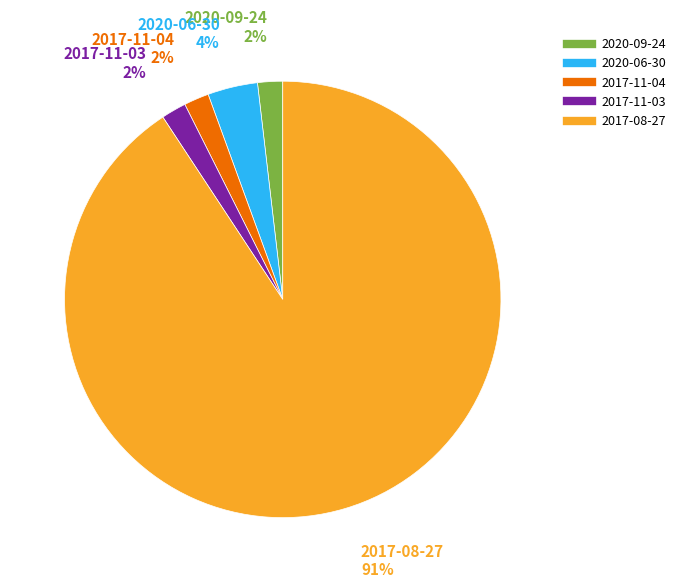

What is the ratio of the value at 2017-11-04 to the value at 2020-09-24?

1.0